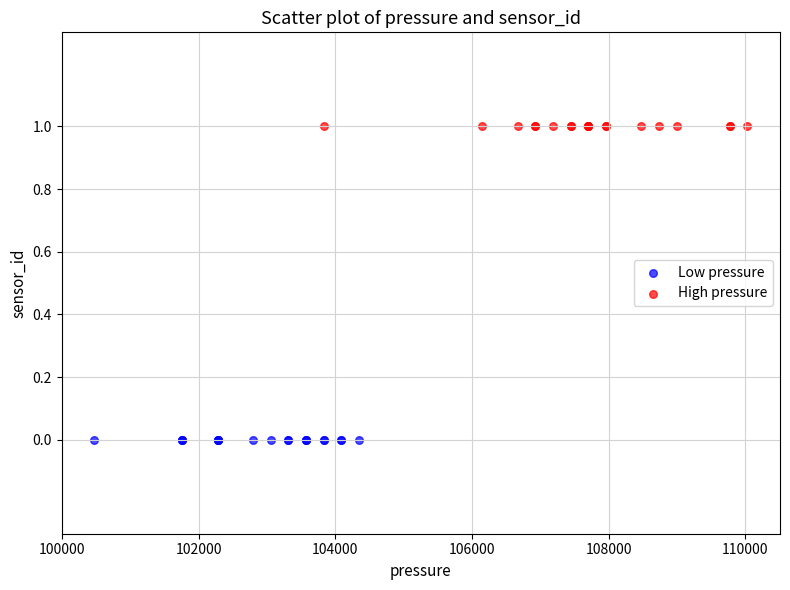

Which series contains the lowest Y value?

Low pressure